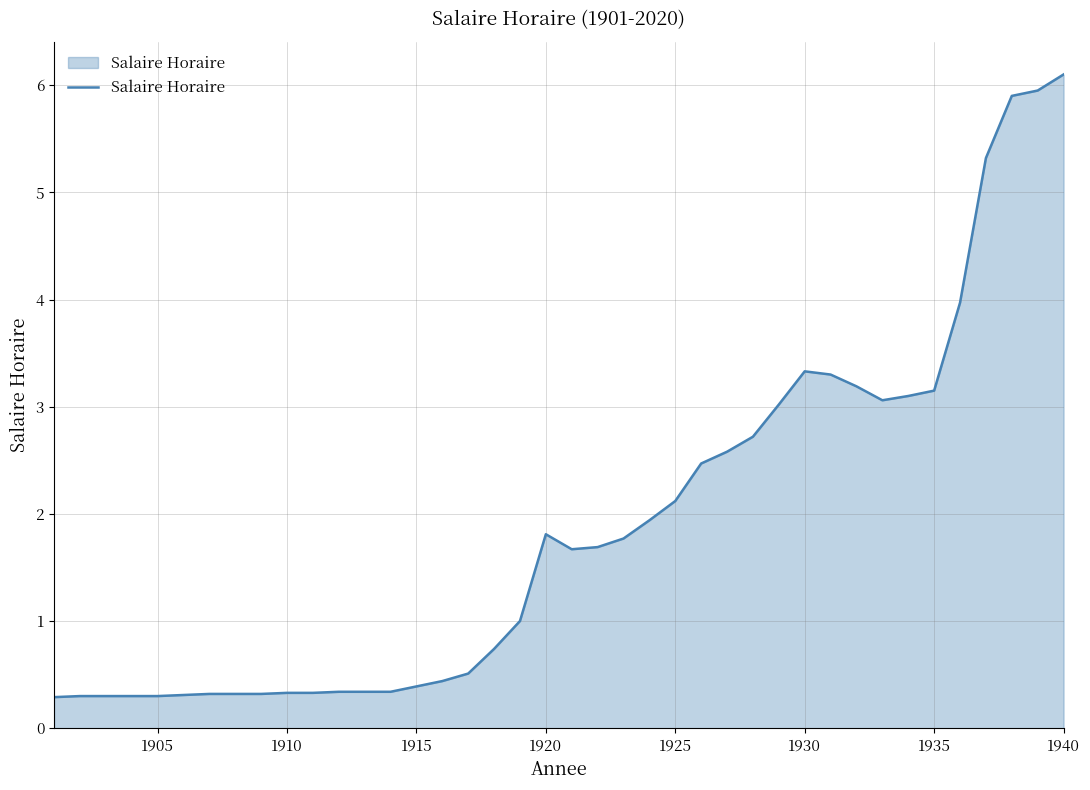

Does the chart display data point markers on the line(s)?

No